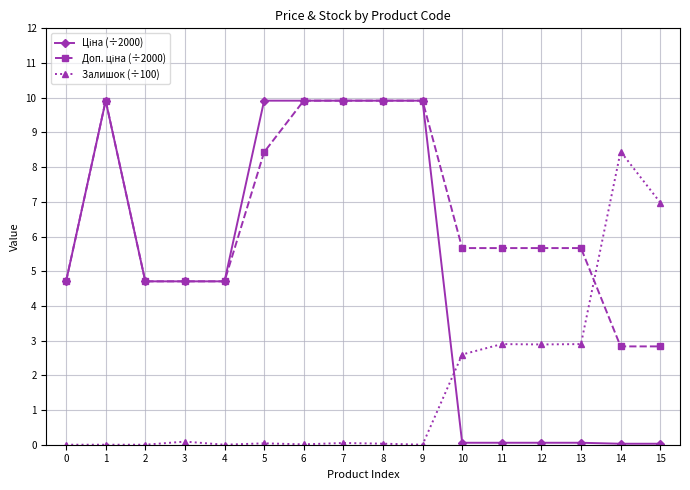

The value of Залишок (÷100) at 5 is 0.0. True or false?

True